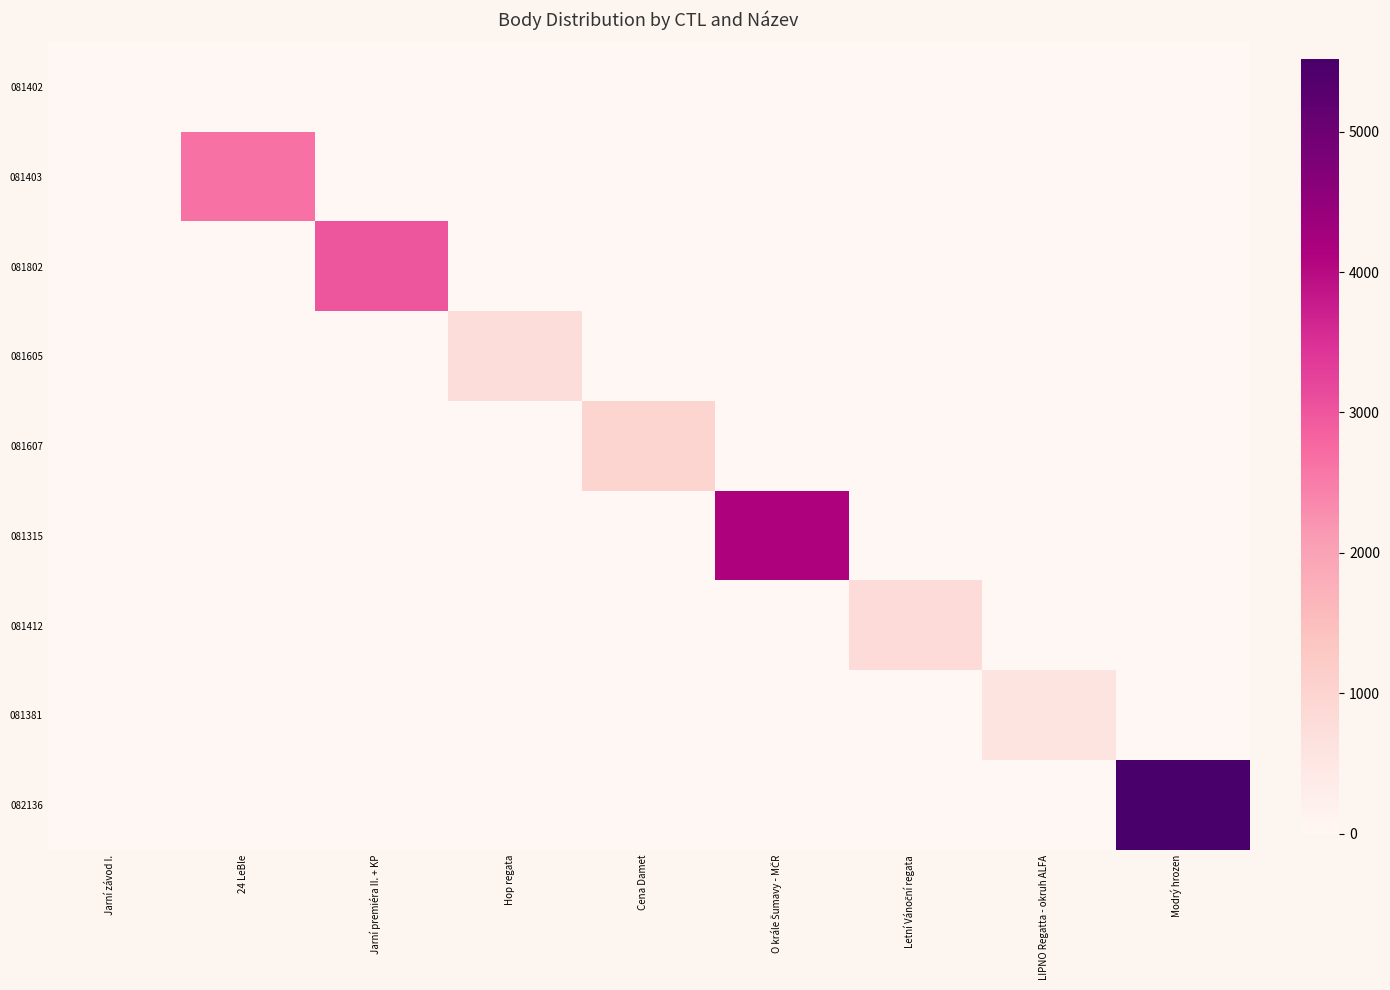

What is the total value across all series at Hop regata?

775